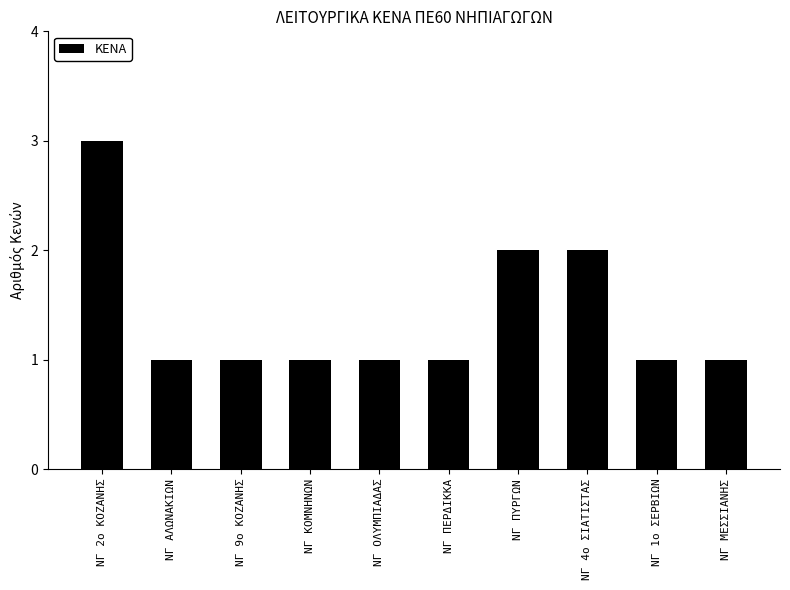

What is the label of the 3rd bar from the left?

ΝΓ 9ο ΚΟΖΑΝΗΣ